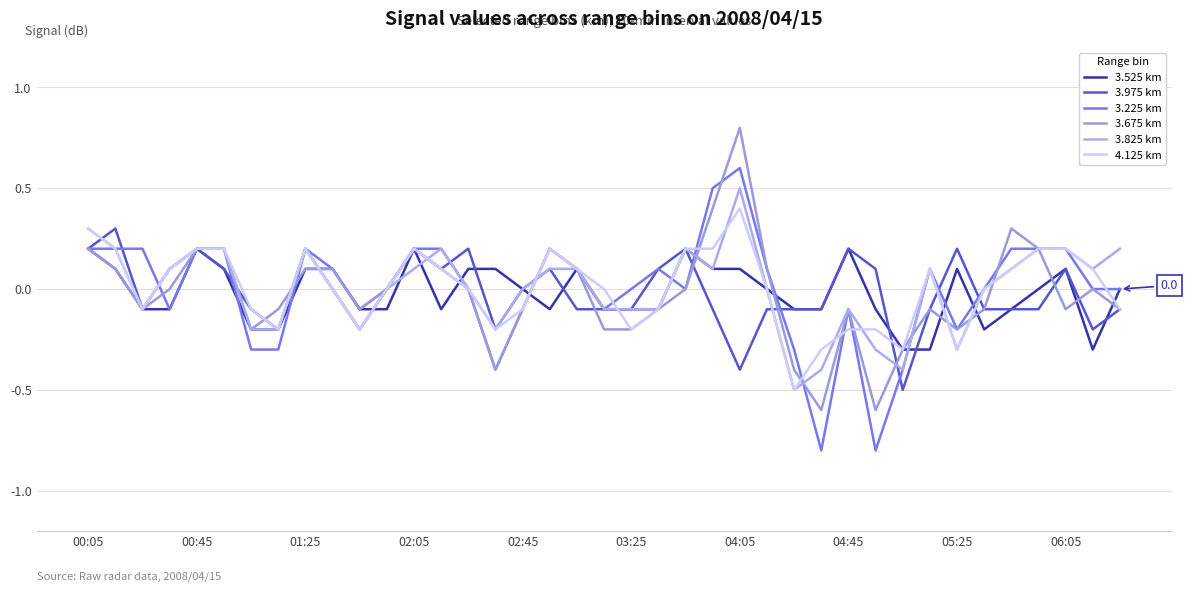

Does the chart display data point markers on the line(s)?

No